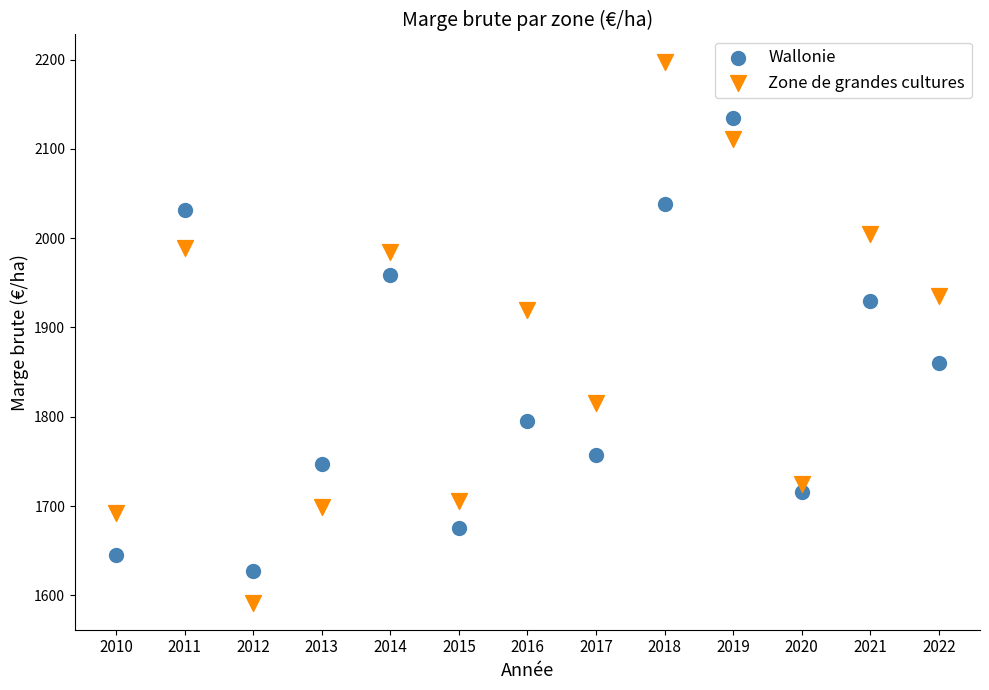

Which series contains the highest Y value?

Zone de grandes cultures